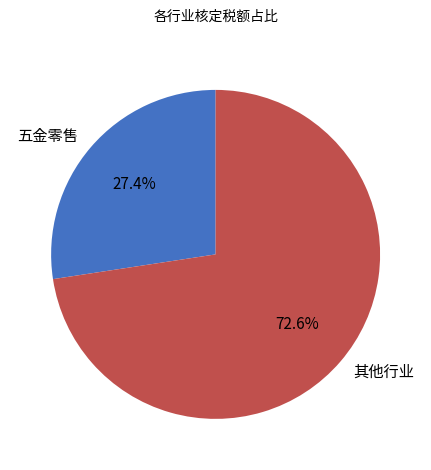

Which category accounts for the majority?

其他行业